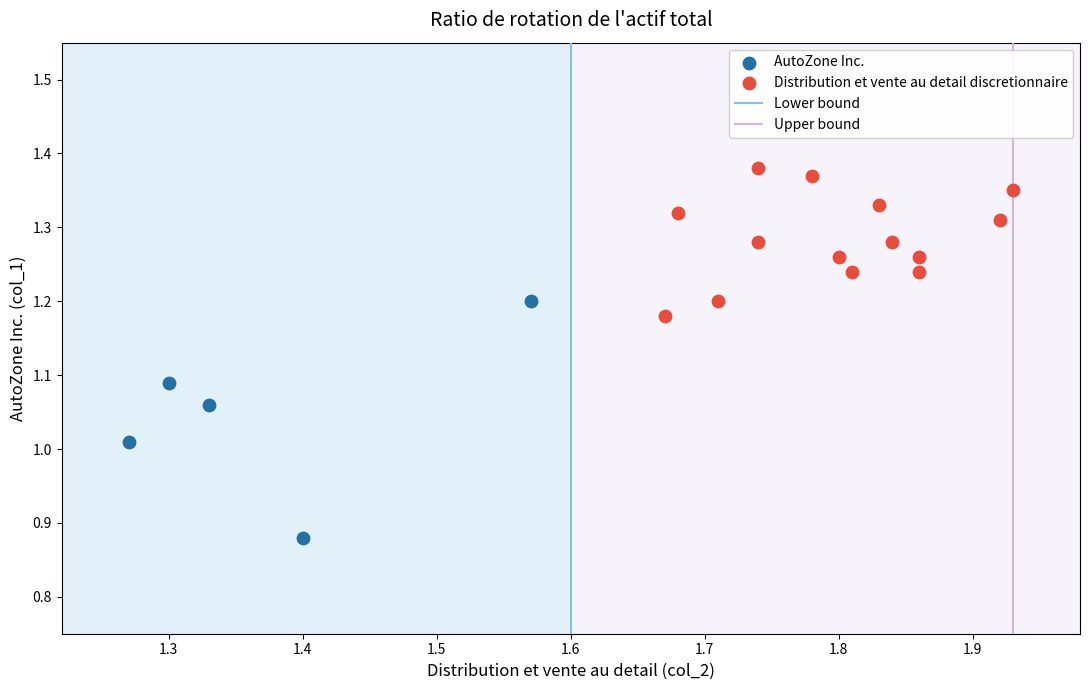

Which series contains the highest Y value?

Distribution et vente au detail discretionnaire